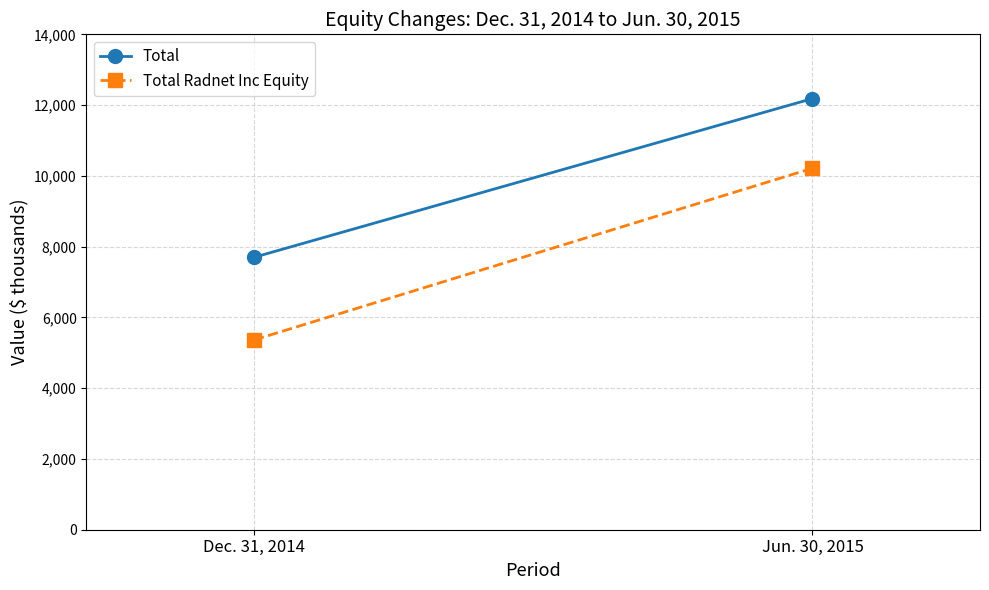

At how many categories does at least one series exceed 8847?

1